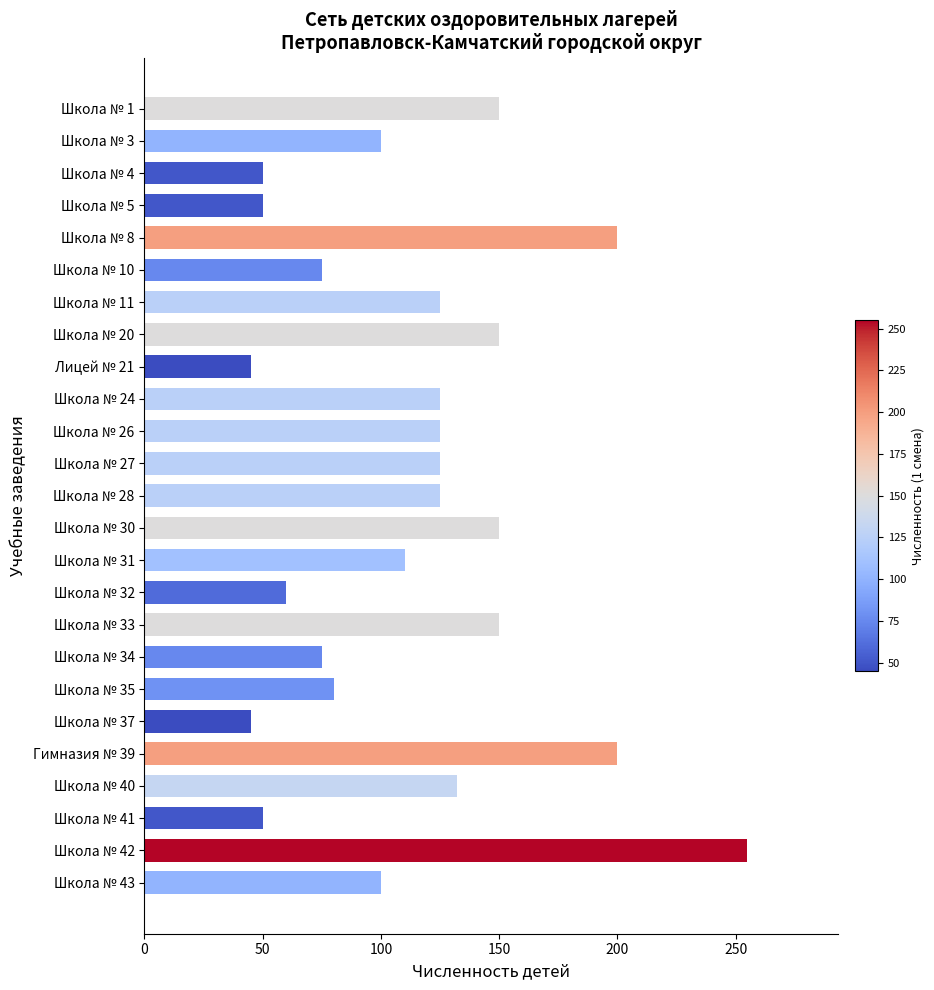

Which has a higher value, Школа № 27 or Школа № 41?

Школа № 27